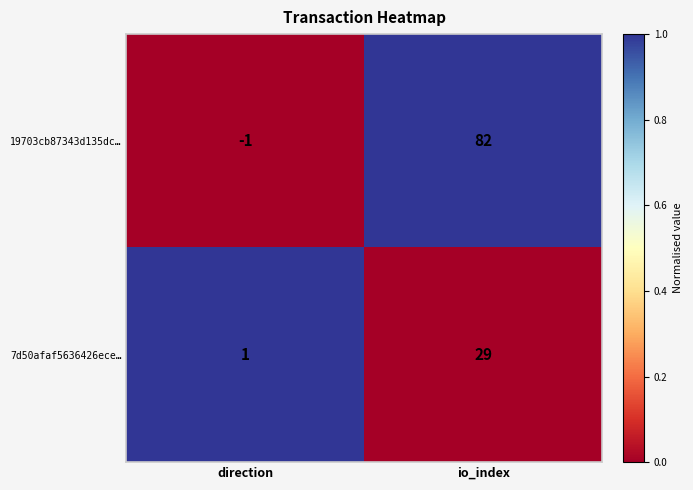

Reading left to right, what are all the values shown in this chart?

19703cb87343d135dc…: direction=-1	io_index=82
7d50afaf5636426ece…: direction=1	io_index=29